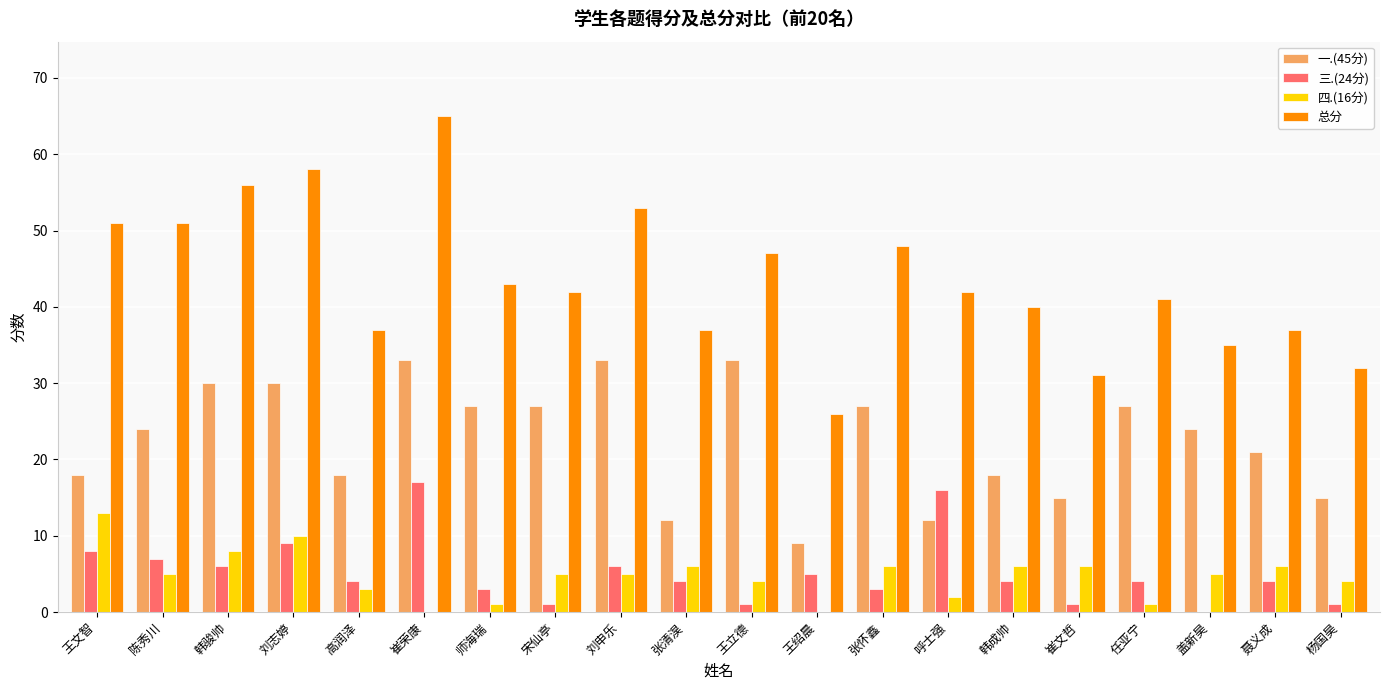

At which category is the sum across all series the highest?

崔荣康